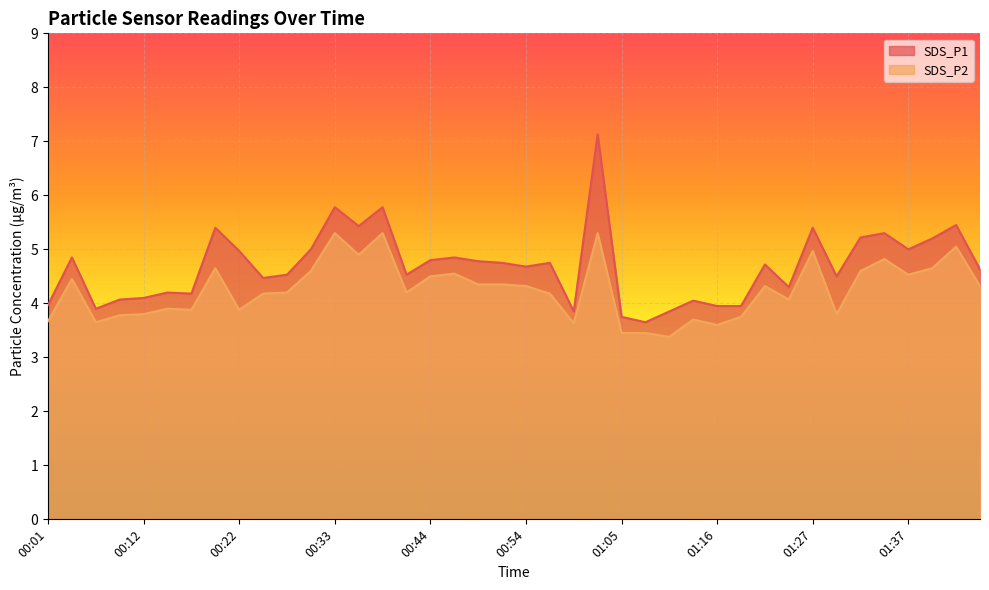

What is the total value across all series at 00:38?

11.1